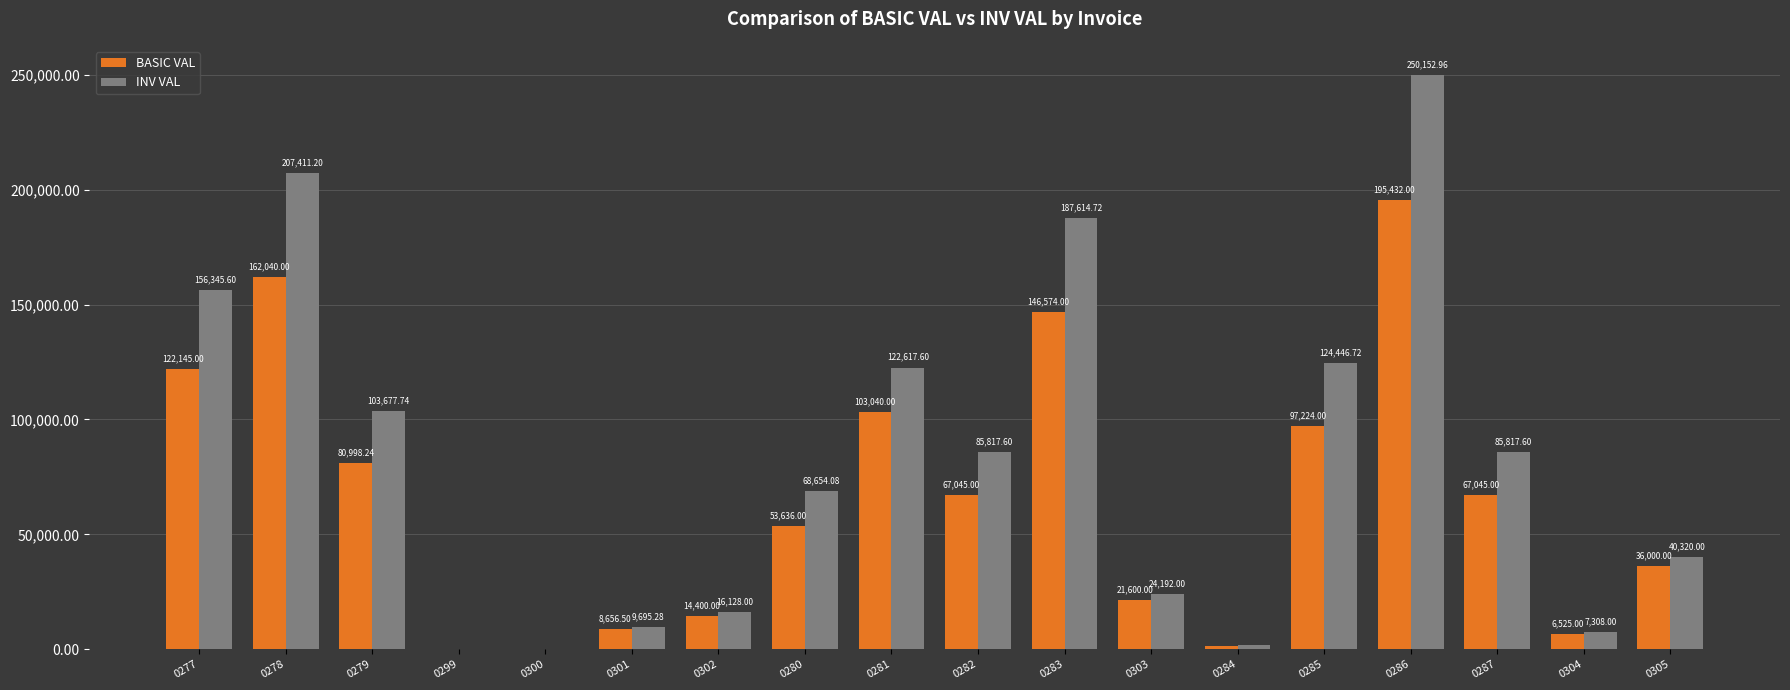

What is the sum of the INV VAL values at 0303 and 0278?

231603.2